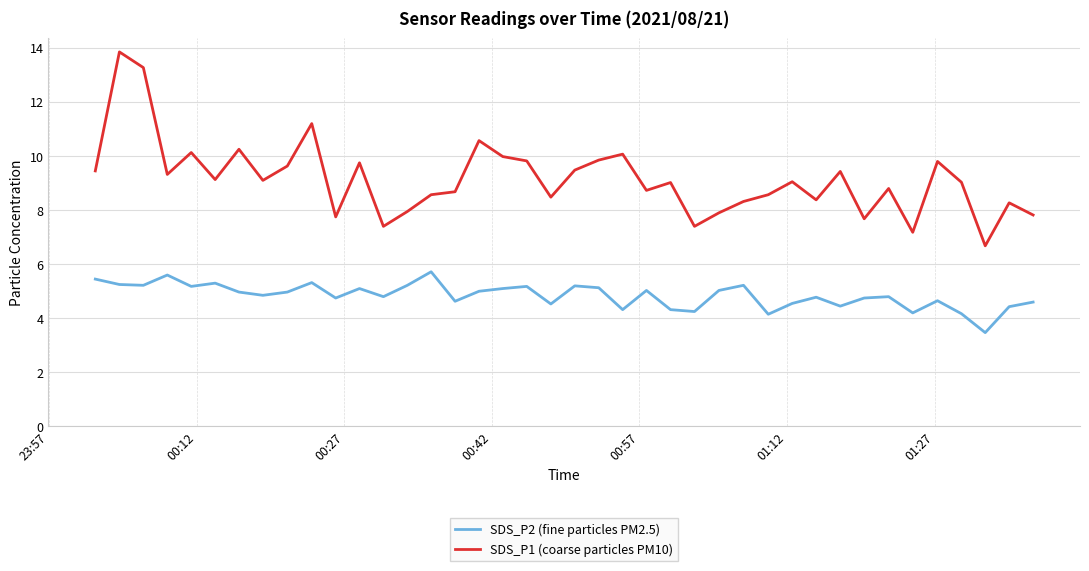

What is the smallest value displayed?

3.5